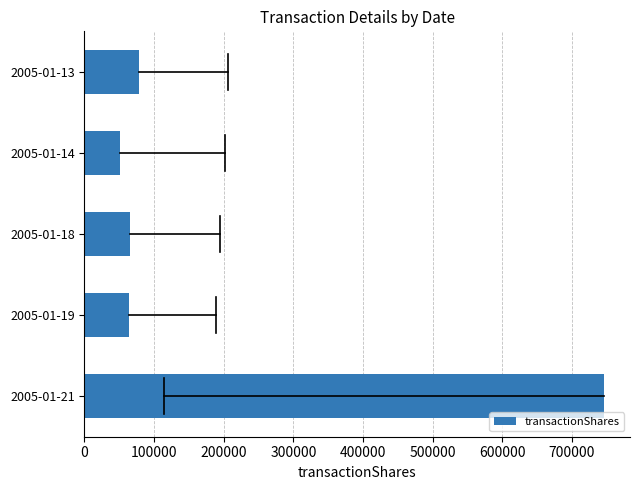

What is the difference between the second highest and second lowest values?

14181